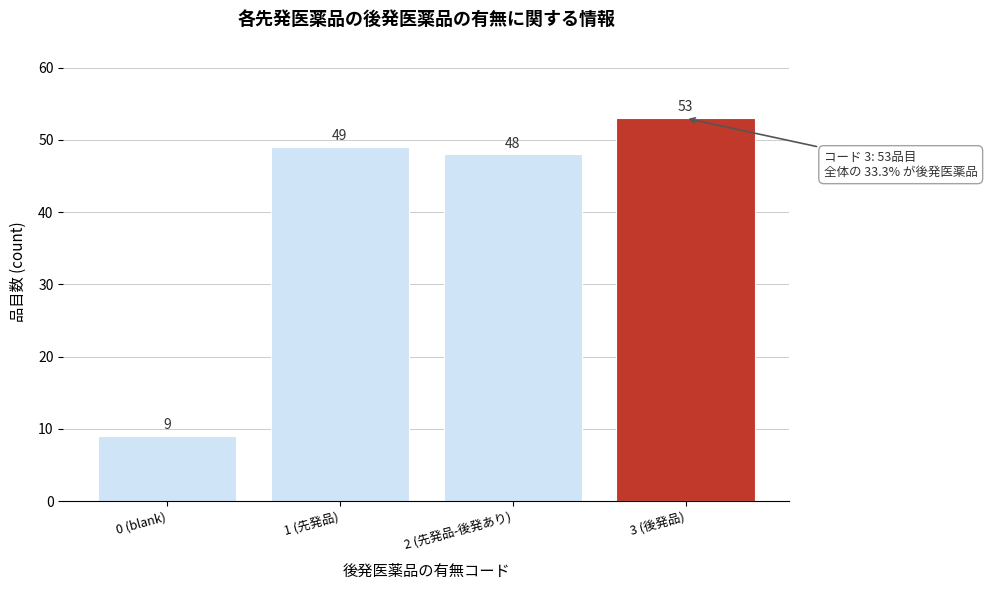

Reading right to left, what are all the values shown in this chart?

53	48	49	9